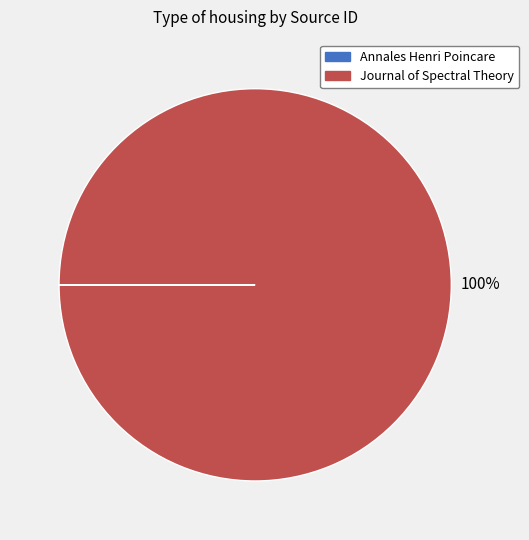

Is it true that Journal of Spectral Theory is 100% of the pie?

True